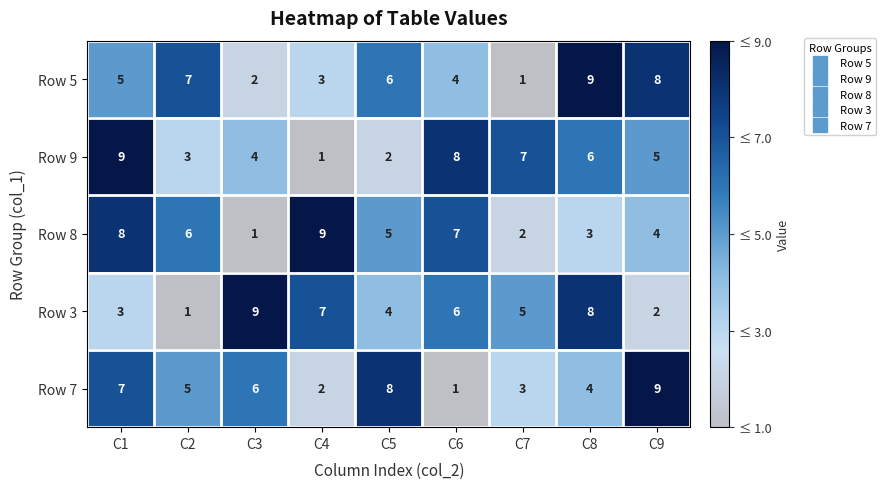

At which label does Row 3 first exceed 5?

C3